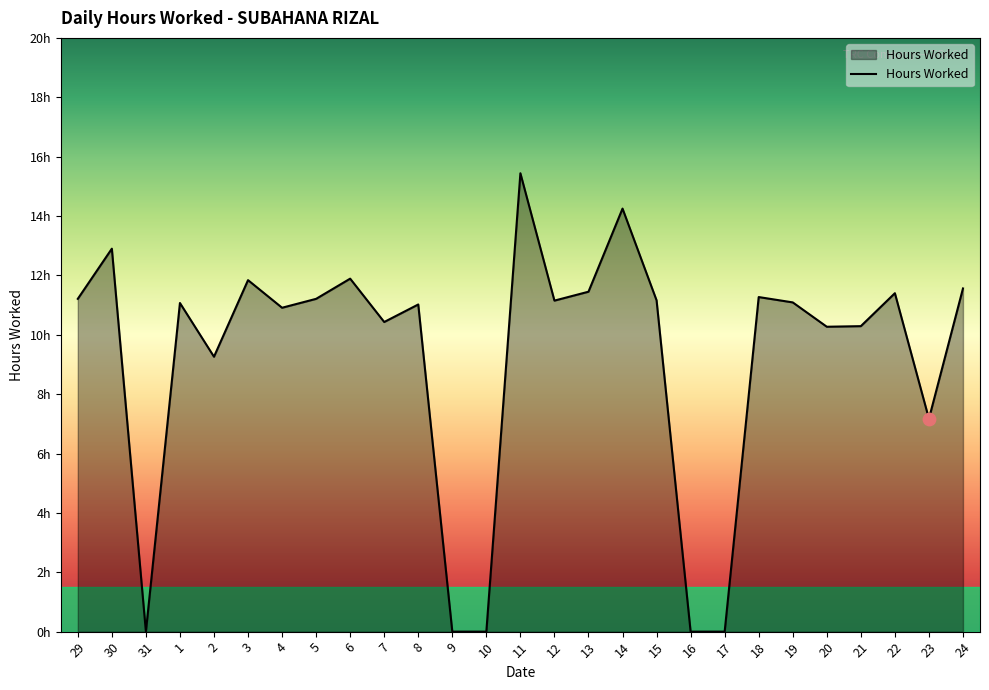

Approximately how many times larger is the value at 12 compared to 3?

0.9